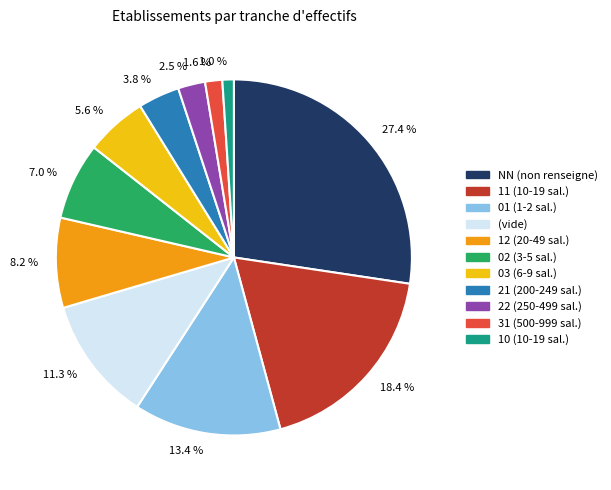

Combined, do 5.6 % and 18.4 % account for over 50%?

No